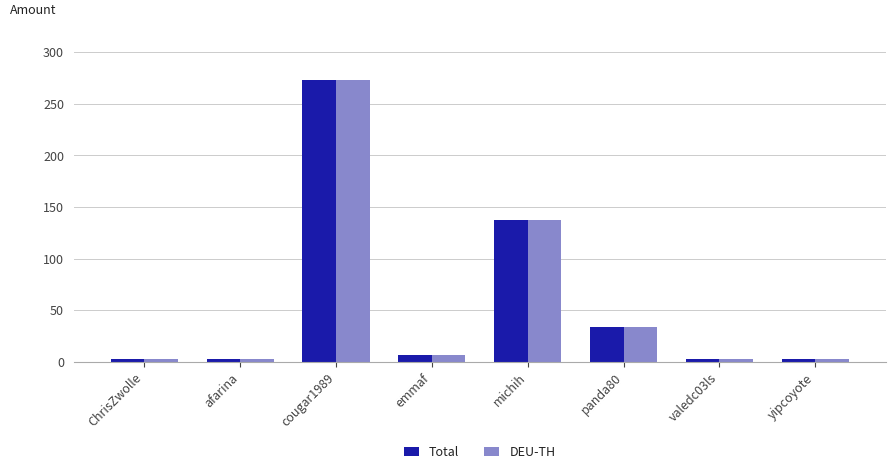

Where does the Total series first go above 6?

cougar1989